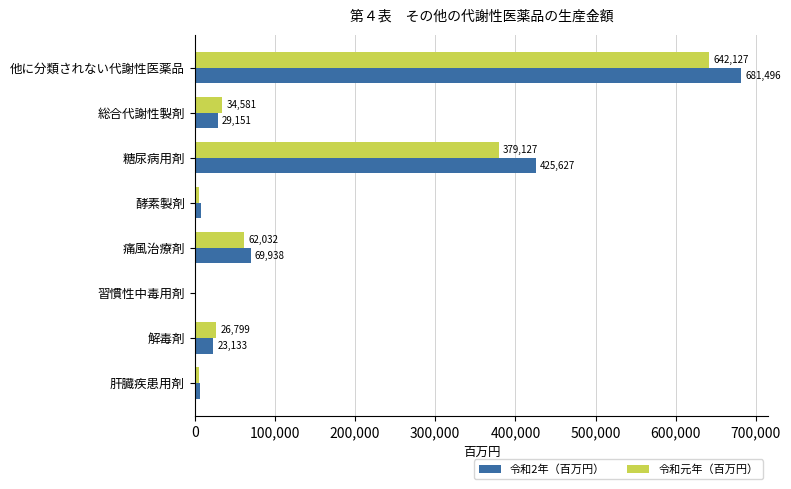

Count the number of data series in this chart.

2